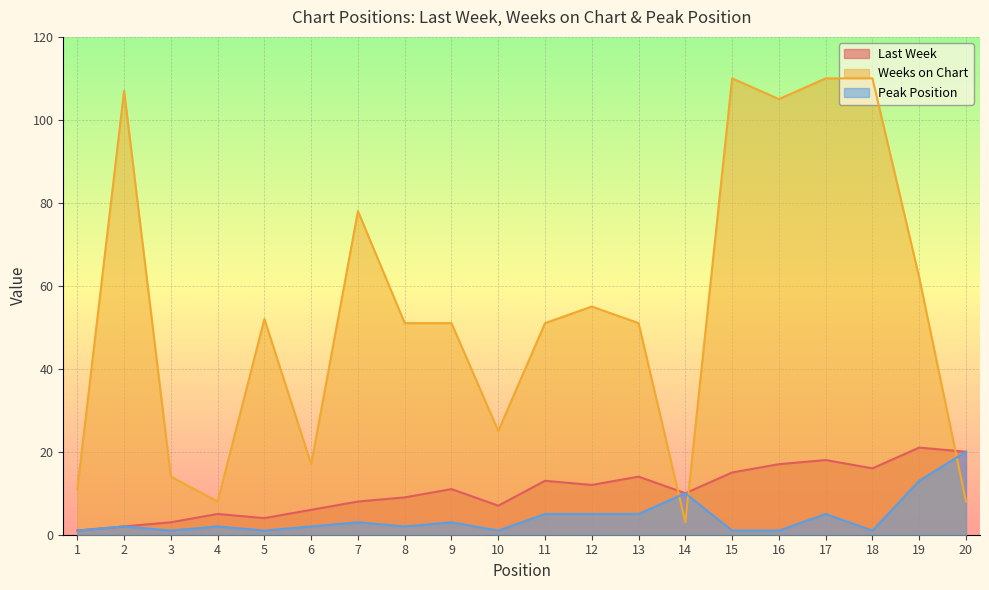

How many lines are shown in the chart?

3